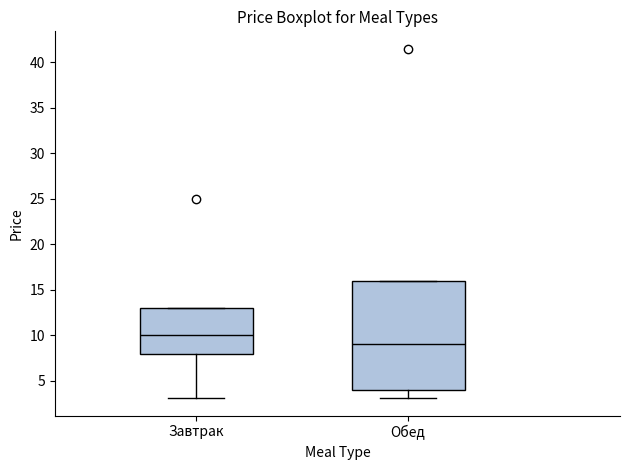

Reading left to right, read every box against the y-axis: the position of its median line, the range the box covers, and the ends of its whiskers. The values are not printed on the chart, so give them approximately, as read against the axis.

Завтрак: median 10, box 8 to 13, whiskers 3 to 13
Обед: median 9, box 4 to 16, whiskers 3 to 16